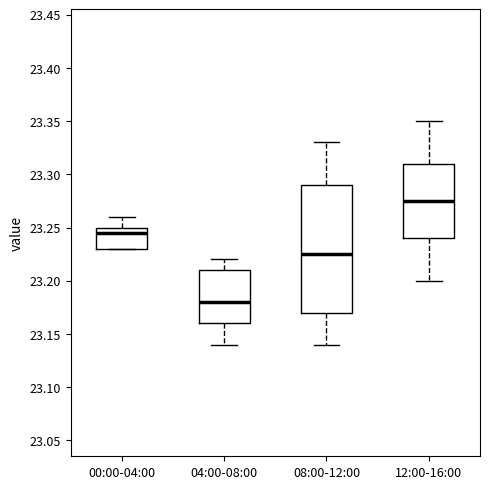

Reading left to right, transcribe this box plot: for each box, give where its median line is, the range the box spans, and where its two whiskers end, as read against the y-axis. The values are not printed on the chart, so give them approximately, as read against the axis.

00:00-04:00: median 23.245, box 23.230 to 23.250, whiskers 23.230 to 23.260
04:00-08:00: median 23.180, box 23.160 to 23.210, whiskers 23.140 to 23.220
08:00-12:00: median 23.225, box 23.170 to 23.290, whiskers 23.140 to 23.330
12:00-16:00: median 23.275, box 23.240 to 23.310, whiskers 23.200 to 23.350